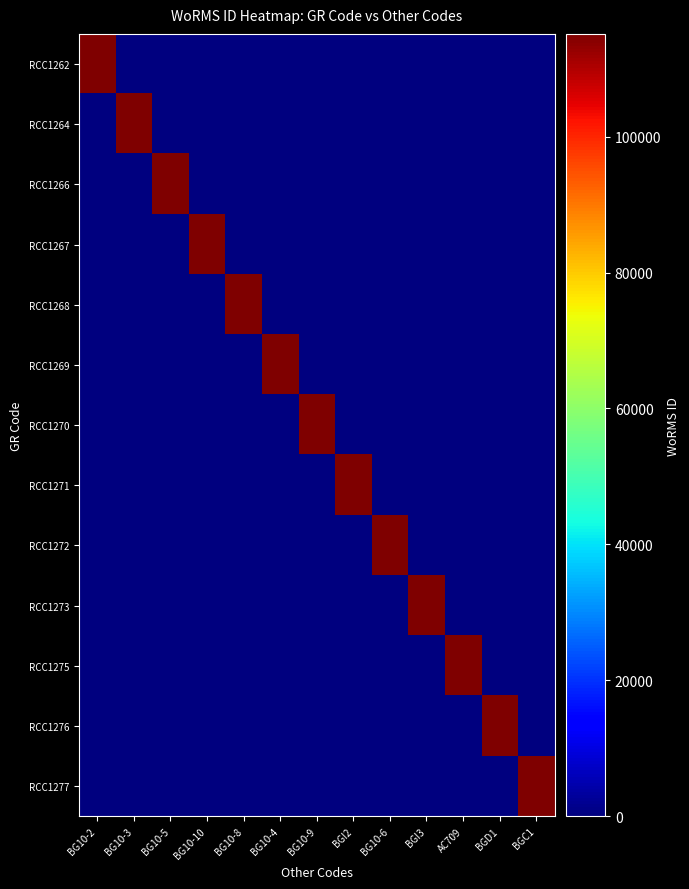

Reading left to right, transcribe all the data shown in this chart.

RCC1262: BG10-2=115104	BG10-3=0	BG10-5=0	BG10-10=0	BG10-8=0	BG10-4=0	BG10-9=0	BGI2=0	BG10-6=0	BGI3=0	AC709=0	BGD1=0	BGC1=0
RCC1264: BG10-2=0	BG10-3=115104	BG10-5=0	BG10-10=0	BG10-8=0	BG10-4=0	BG10-9=0	BGI2=0	BG10-6=0	BGI3=0	AC709=0	BGD1=0	BGC1=0
RCC1266: BG10-2=0	BG10-3=0	BG10-5=115104	BG10-10=0	BG10-8=0	BG10-4=0	BG10-9=0	BGI2=0	BG10-6=0	BGI3=0	AC709=0	BGD1=0	BGC1=0
RCC1267: BG10-2=0	BG10-3=0	BG10-5=0	BG10-10=115104	BG10-8=0	BG10-4=0	BG10-9=0	BGI2=0	BG10-6=0	BGI3=0	AC709=0	BGD1=0	BGC1=0
RCC1268: BG10-2=0	BG10-3=0	BG10-5=0	BG10-10=0	BG10-8=115104	BG10-4=0	BG10-9=0	BGI2=0	BG10-6=0	BGI3=0	AC709=0	BGD1=0	BGC1=0
RCC1269: BG10-2=0	BG10-3=0	BG10-5=0	BG10-10=0	BG10-8=0	BG10-4=115104	BG10-9=0	BGI2=0	BG10-6=0	BGI3=0	AC709=0	BGD1=0	BGC1=0
RCC1270: BG10-2=0	BG10-3=0	BG10-5=0	BG10-10=0	BG10-8=0	BG10-4=0	BG10-9=115104	BGI2=0	BG10-6=0	BGI3=0	AC709=0	BGD1=0	BGC1=0
RCC1271: BG10-2=0	BG10-3=0	BG10-5=0	BG10-10=0	BG10-8=0	BG10-4=0	BG10-9=0	BGI2=115104	BG10-6=0	BGI3=0	AC709=0	BGD1=0	BGC1=0
RCC1272: BG10-2=0	BG10-3=0	BG10-5=0	BG10-10=0	BG10-8=0	BG10-4=0	BG10-9=0	BGI2=0	BG10-6=115104	BGI3=0	AC709=0	BGD1=0	BGC1=0
RCC1273: BG10-2=0	BG10-3=0	BG10-5=0	BG10-10=0	BG10-8=0	BG10-4=0	BG10-9=0	BGI2=0	BG10-6=0	BGI3=115104	AC709=0	BGD1=0	BGC1=0
RCC1275: BG10-2=0	BG10-3=0	BG10-5=0	BG10-10=0	BG10-8=0	BG10-4=0	BG10-9=0	BGI2=0	BG10-6=0	BGI3=0	AC709=115104	BGD1=0	BGC1=0
RCC1276: BG10-2=0	BG10-3=0	BG10-5=0	BG10-10=0	BG10-8=0	BG10-4=0	BG10-9=0	BGI2=0	BG10-6=0	BGI3=0	AC709=0	BGD1=115104	BGC1=0
RCC1277: BG10-2=0	BG10-3=0	BG10-5=0	BG10-10=0	BG10-8=0	BG10-4=0	BG10-9=0	BGI2=0	BG10-6=0	BGI3=0	AC709=0	BGD1=0	BGC1=115104